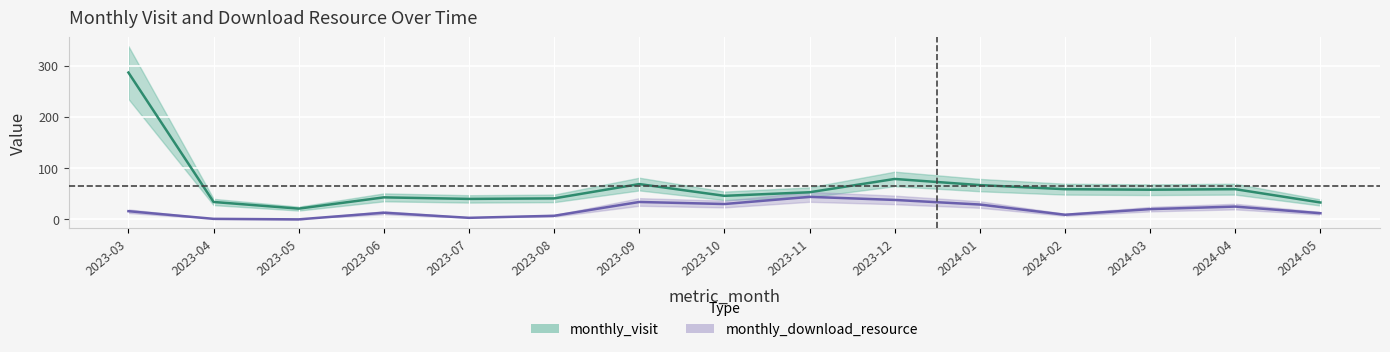

What is the approximate value of monthly_visit at 2023-12?

79